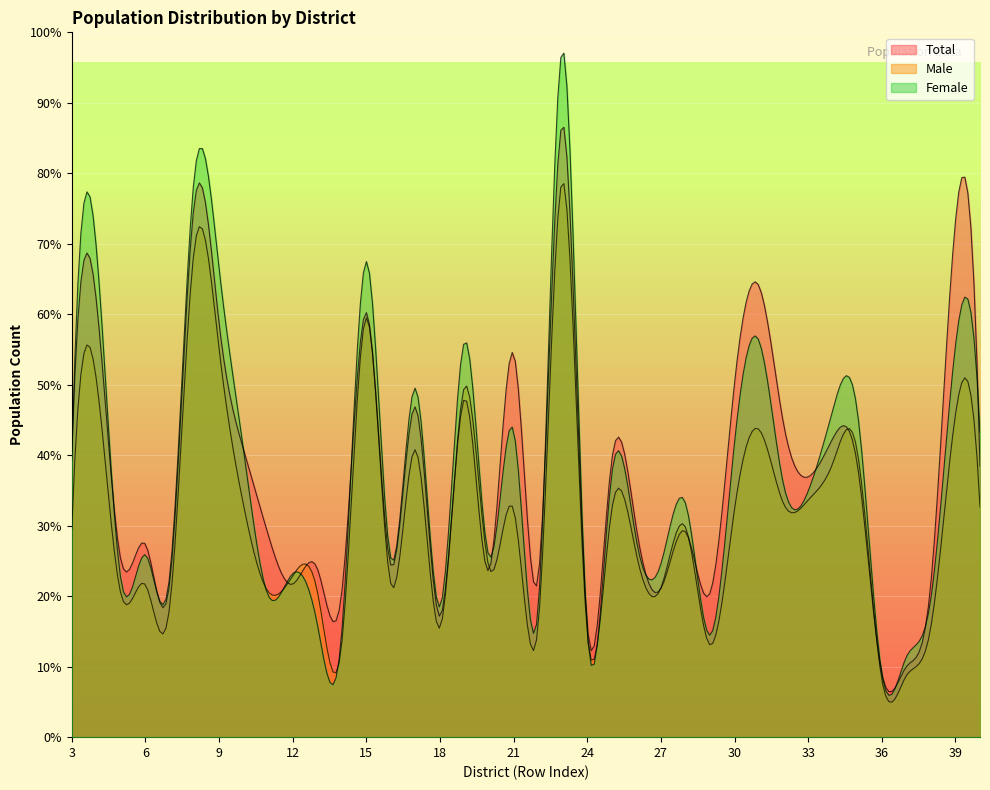

What is the value of the Total point at the 9th from the left?

270